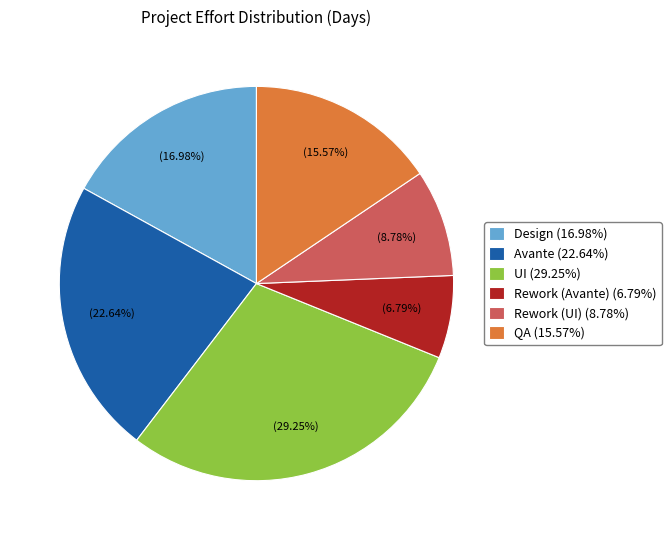

Which category has the biggest portion of the pie?

UI